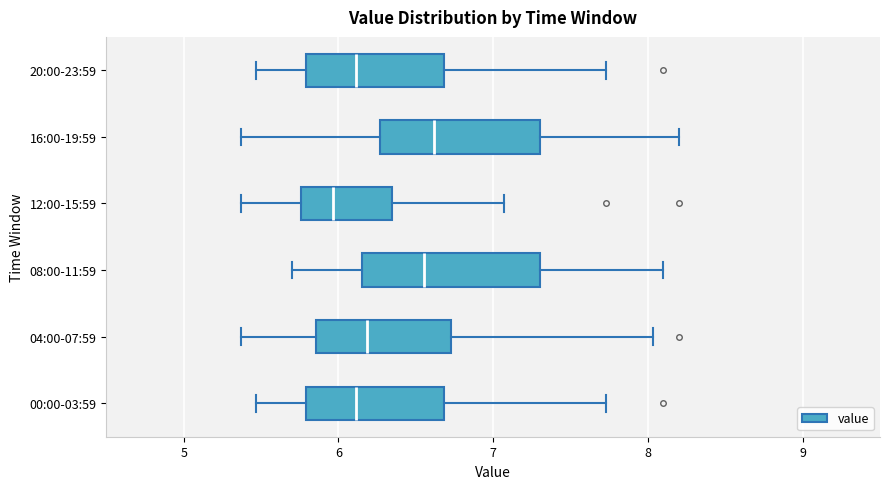

Where does the median line of the box for 12:00-15:59 sit on the x-axis? The values are not printed on the chart, so give them approximately, as read against the axis.

6.0